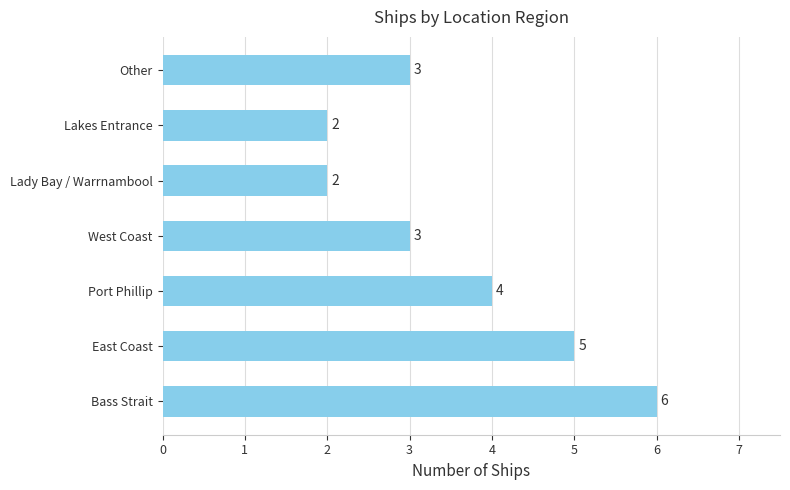

What is the average value?

4